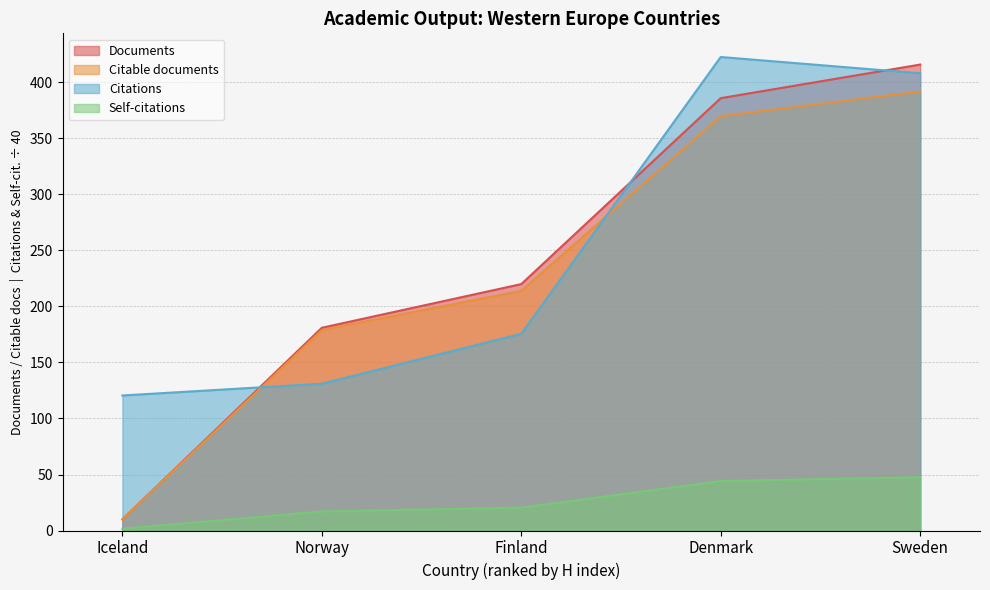

Between Iceland and Finland, which series saw the biggest shift?

Documents